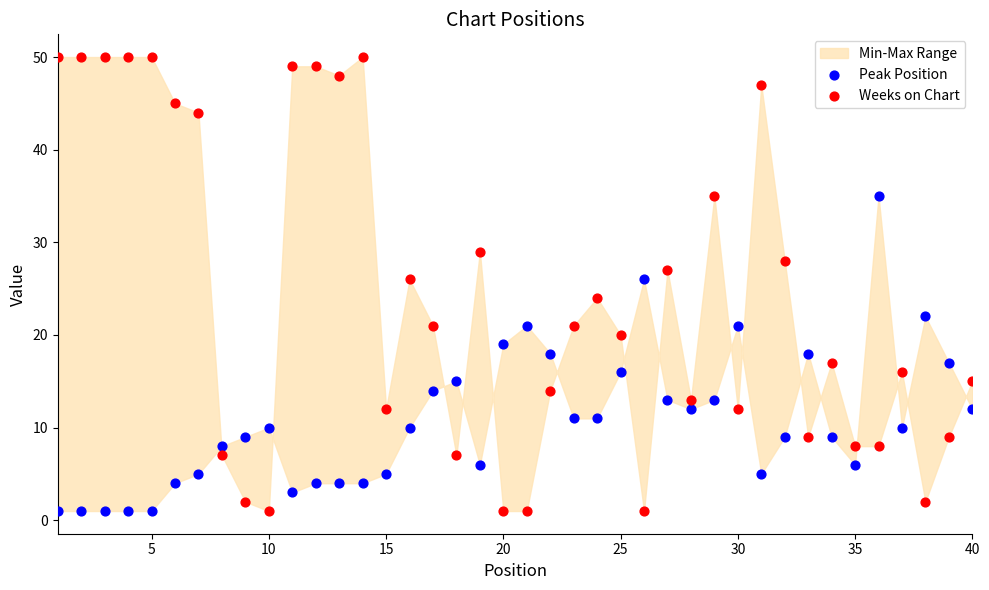

Which series has the widest spread of Y values?

Weeks on Chart